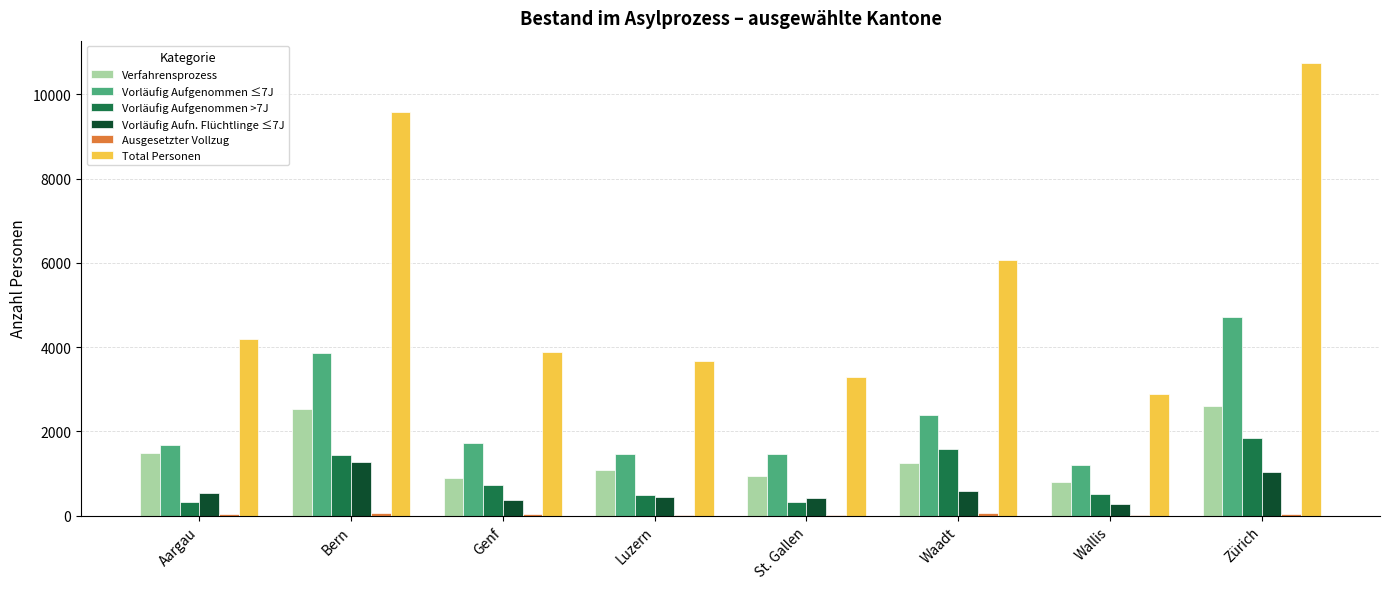

Which label corresponds to the largest value in the chart?

Zürich